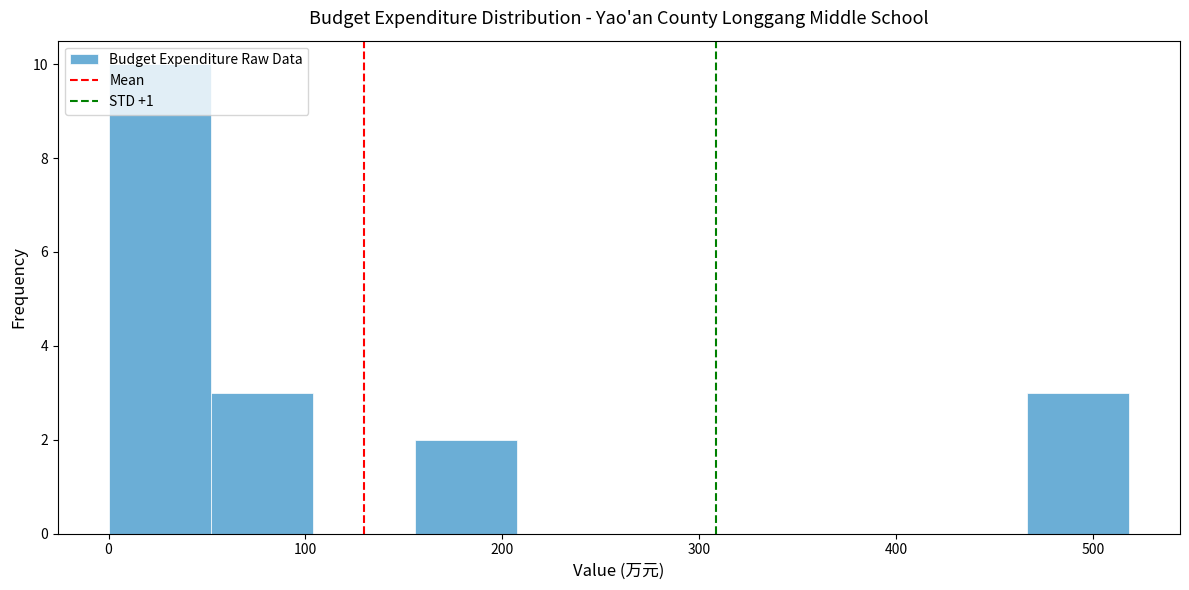

Over which range of the x-axis is the bar tallest?

0 to 50